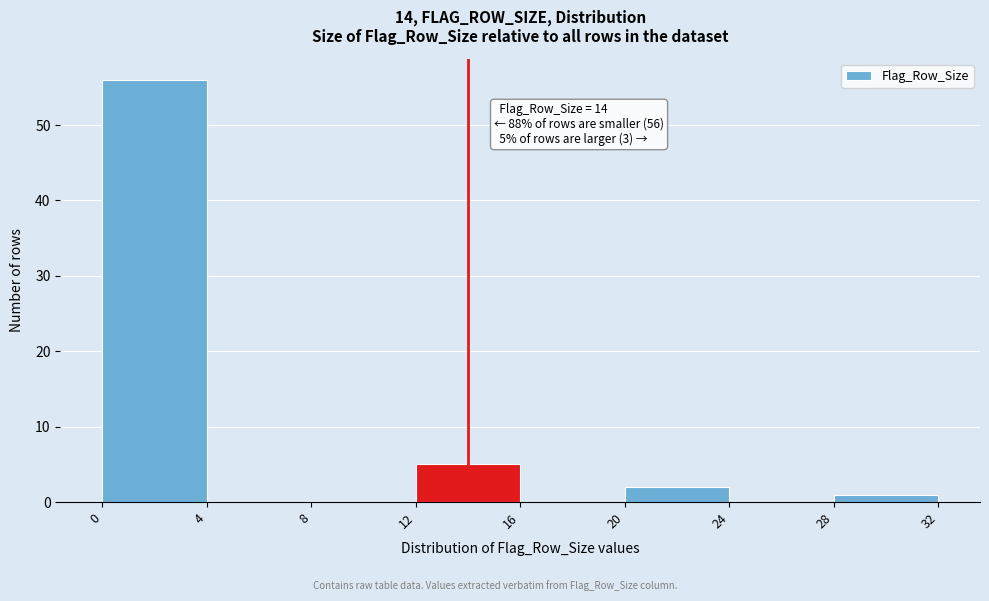

Which range on the x-axis has the tallest bar?

0 to 4